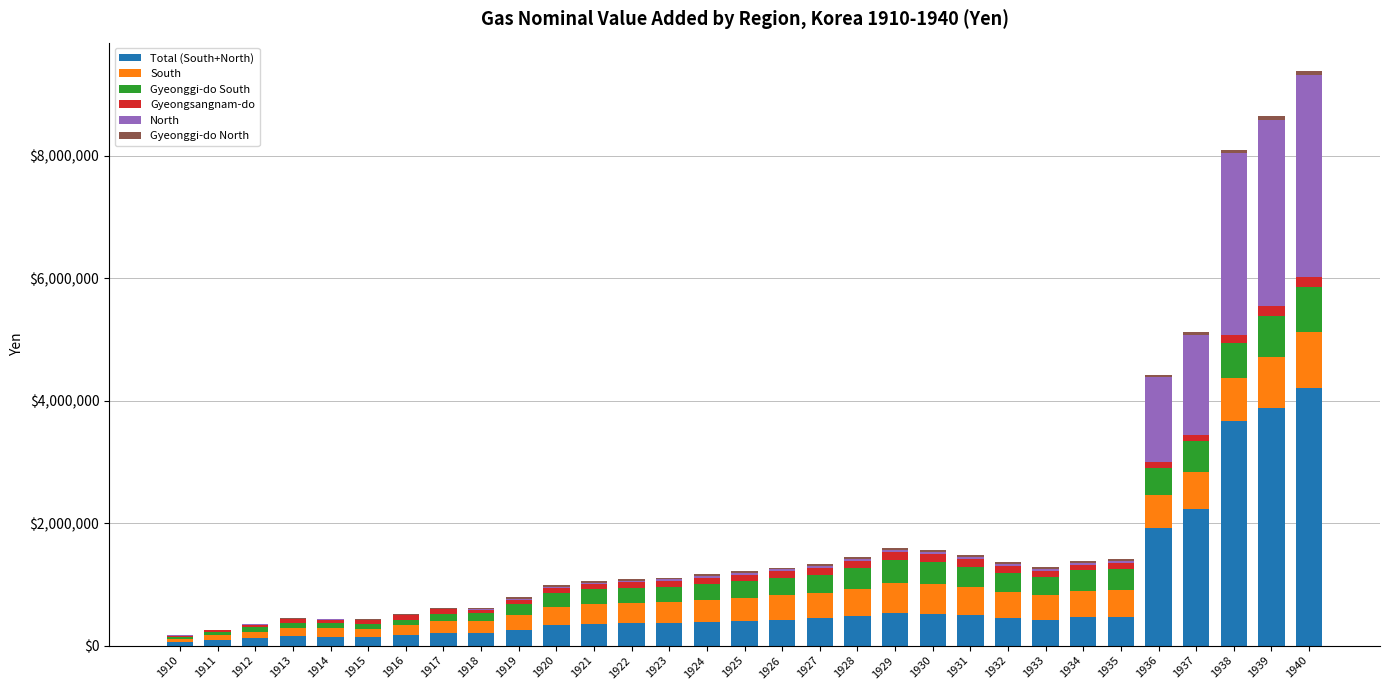

Which series changed the most between 1917 and 1926?

Total (South+North)